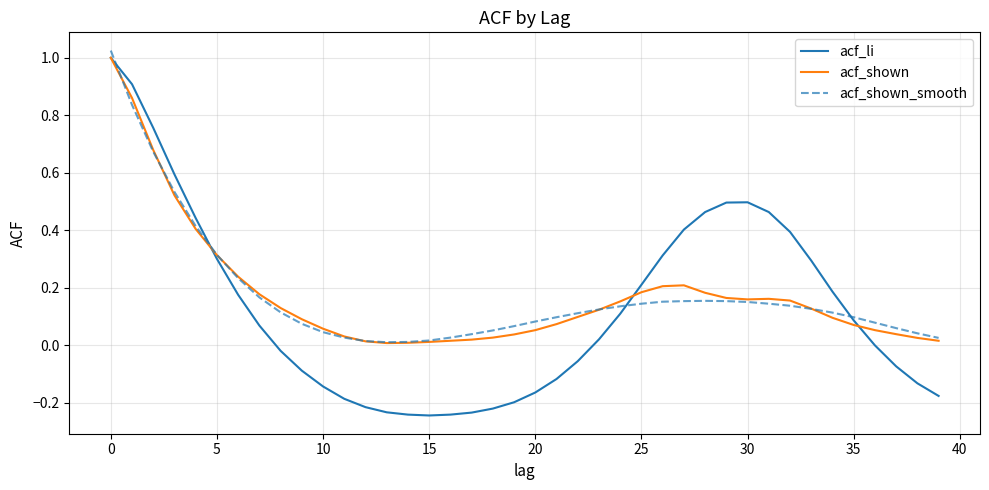

Which series has the widest spread of values?

acf_li